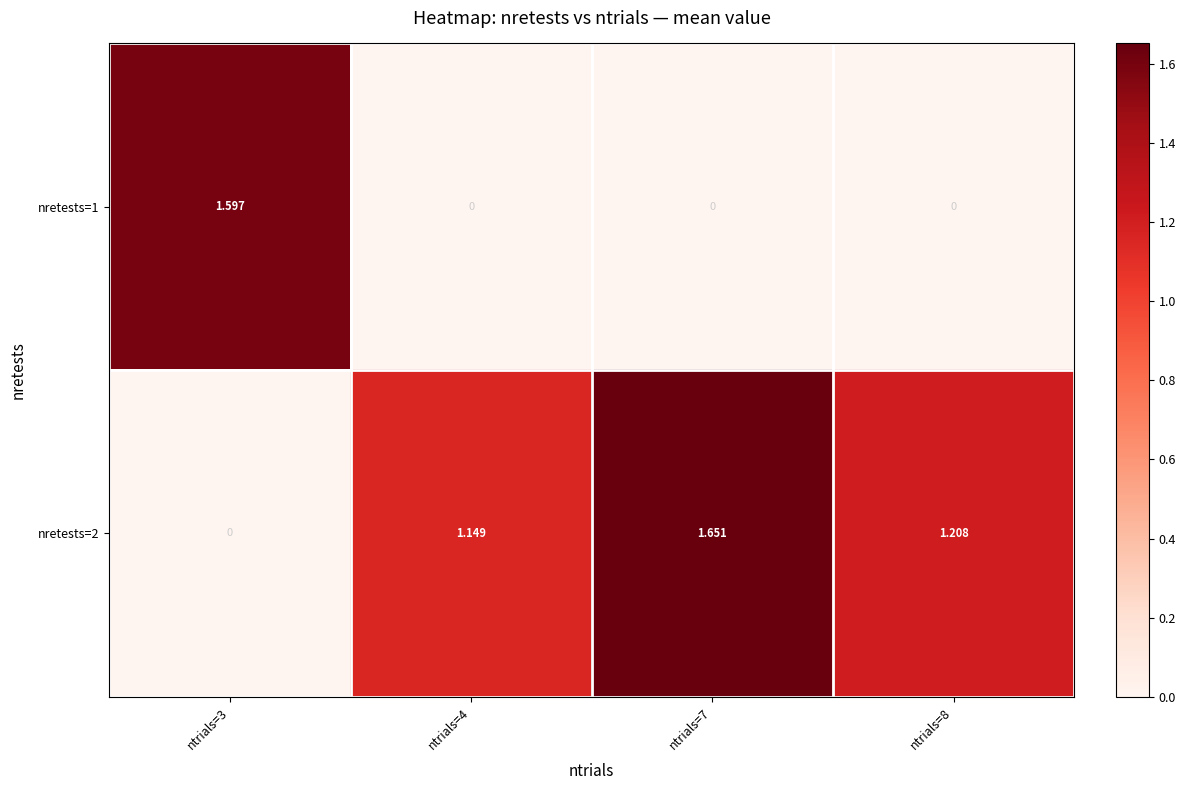

At how many categories does at least one series exceed 1?

4